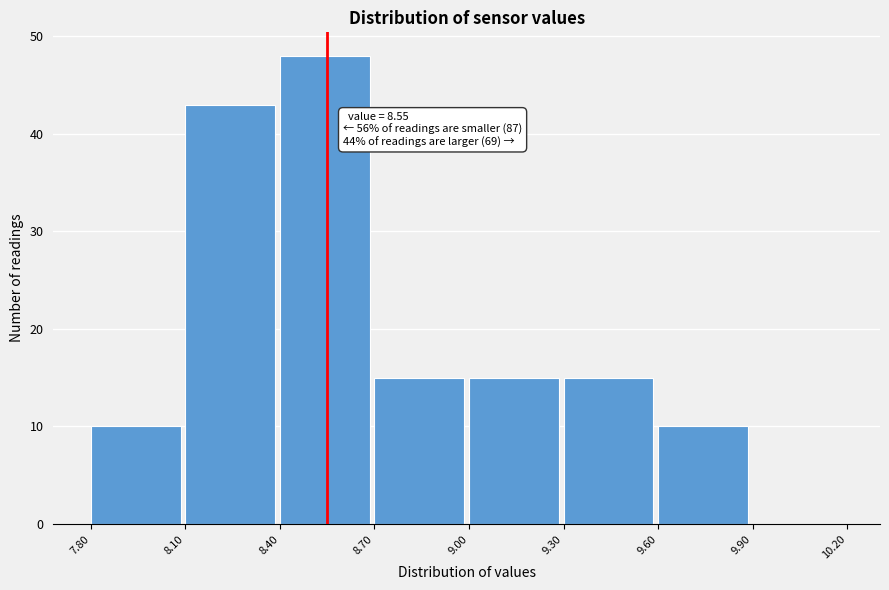

Over which range of the x-axis is the bar tallest?

8.40 to 8.70